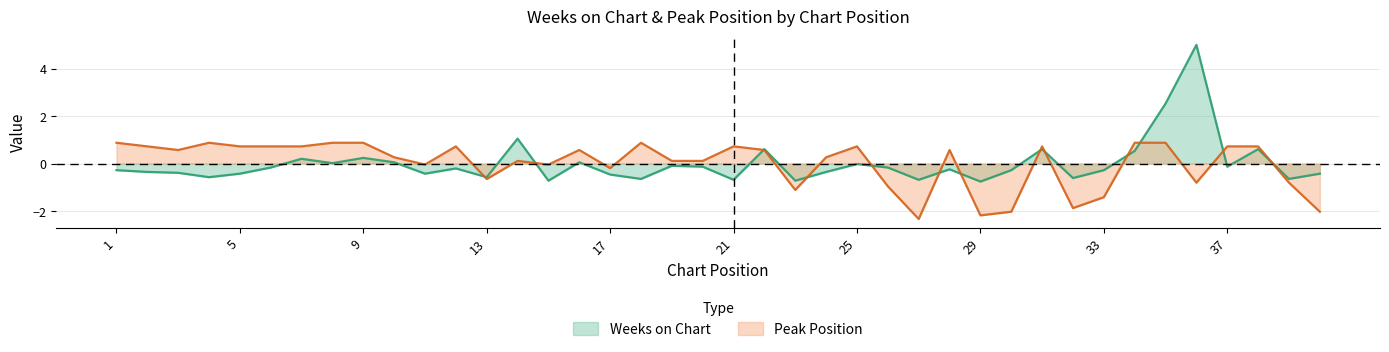

Reading right to left, transcribe all the data shown in this chart.

Weeks on Chart: -0.4	-0.6	0.6	-0.1	5.0	2.5	0.5	-0.3	-0.6	0.6	-0.3	-0.8	-0.2	-0.7	-0.2	-0.0	-0.4	-0.7	0.6	-0.7	-0.1	-0.1	-0.6	-0.5	0.1	-0.7	1.0	-0.6	-0.2	-0.4	0.1	0.2	0.0	0.2	-0.2	-0.4	-0.6	-0.4	-0.4	-0.3
Peak Position: -2.0	-0.8	0.7	0.7	-0.8	0.9	0.9	-1.4	-1.9	0.7	-2.0	-2.2	0.6	-2.3	-1.0	0.7	0.3	-1.1	0.6	0.7	0.1	0.1	0.9	-0.2	0.6	-0.0	0.1	-0.7	0.7	-0.0	0.3	0.9	0.9	0.7	0.7	0.7	0.9	0.6	0.7	0.9